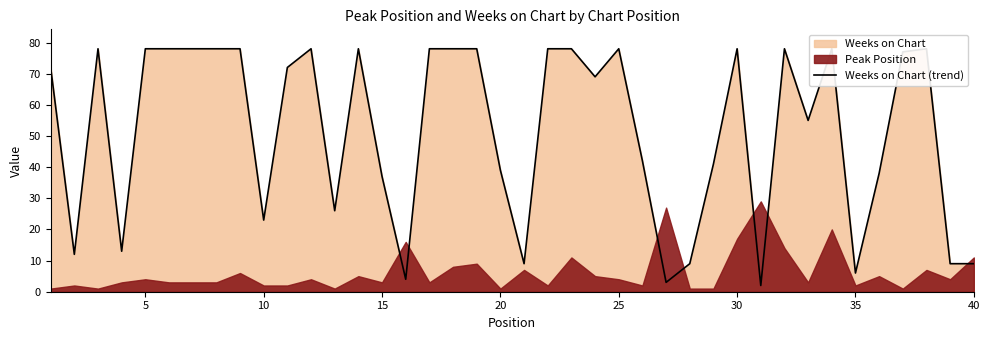

What is the greatest value displayed?

78